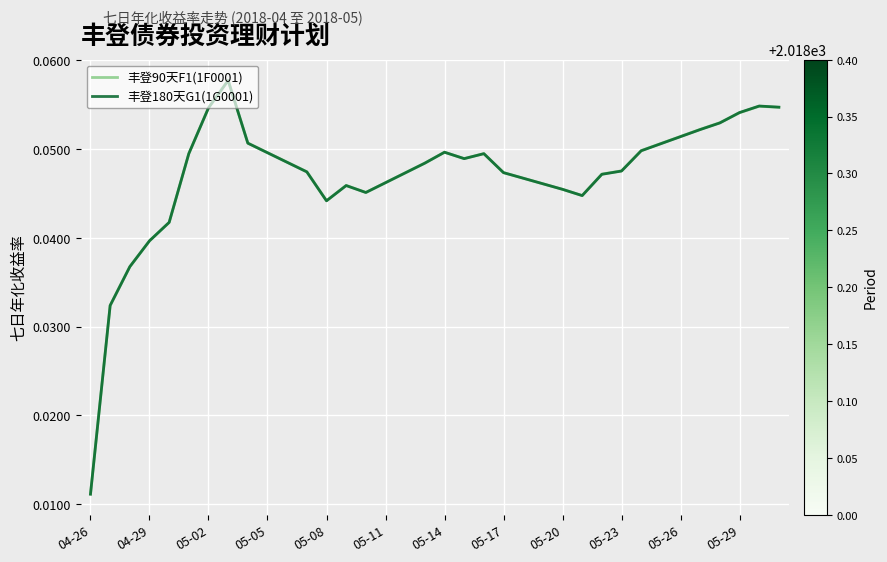

At how many categories does at least one series exceed 0?

36